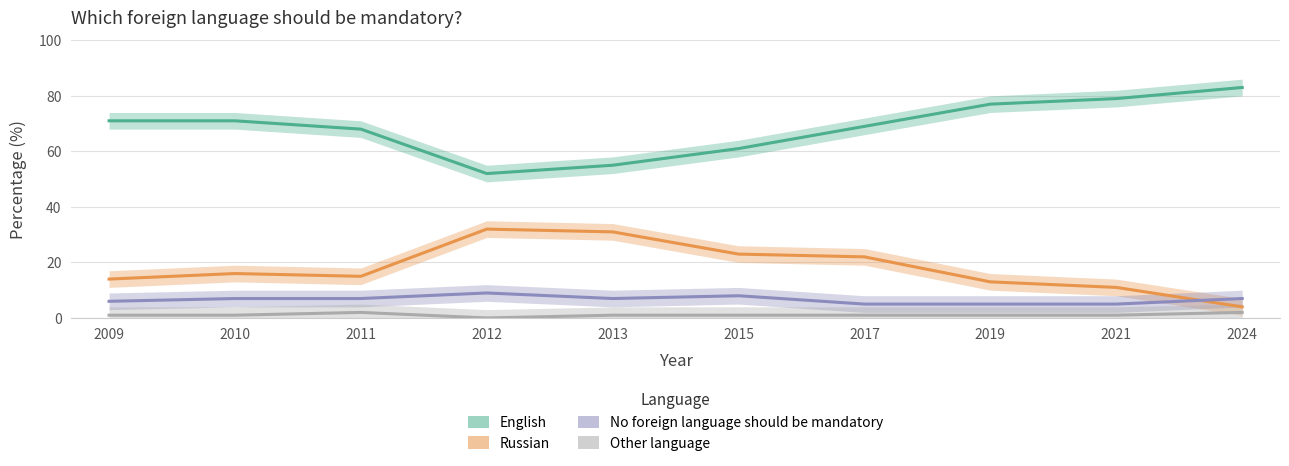

True or false: Other language has a value of 1 at 2017.

True